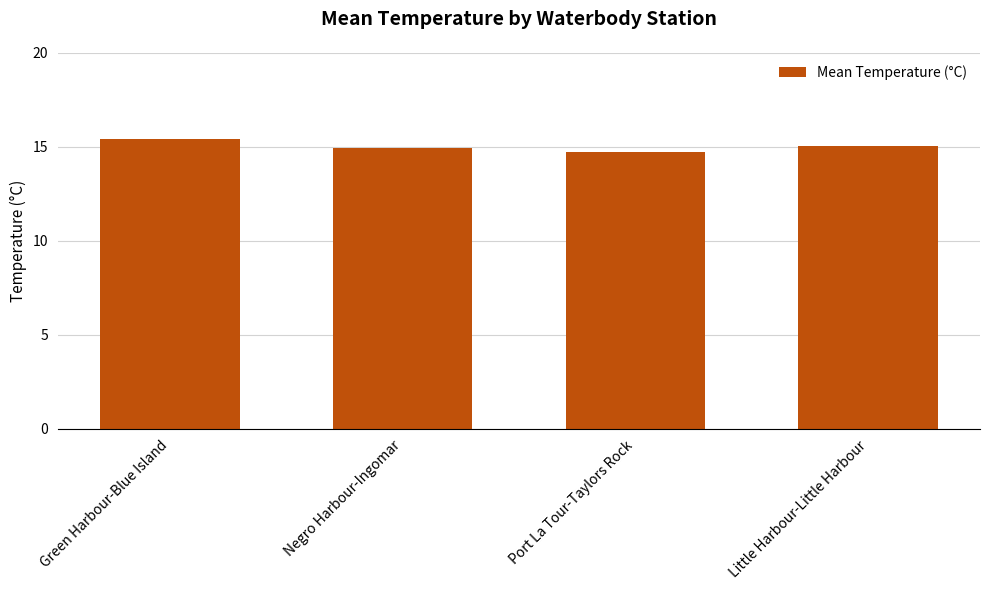

How many bars are there in total?

4